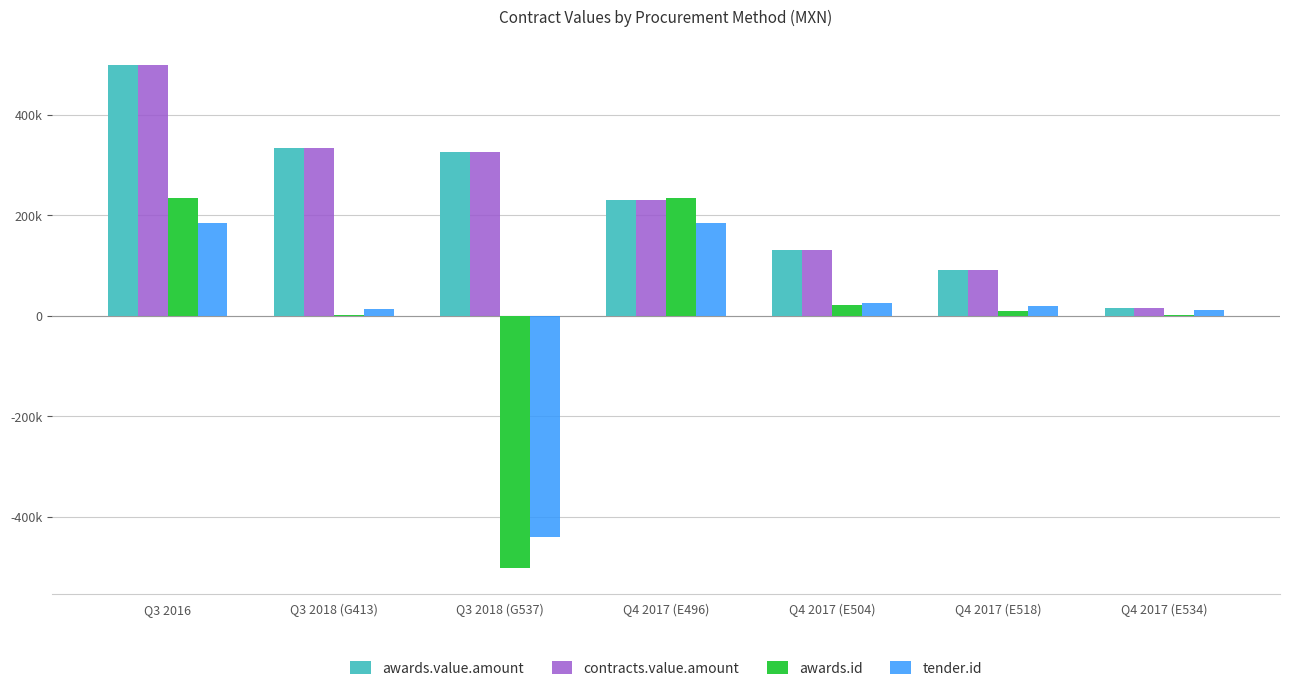

Reading left to right, what are all the values shown in this chart?

awards.value.amount: Q3 2016=500235.1	Q3 2018 (G413)=333267.0	Q3 2018 (G537)=326355.2	Q4 2017 (E496)=231144.5	Q4 2017 (E504)=130890.0	Q4 2017 (E518)=90406.0	Q4 2017 (E534)=14850.0
contracts.value.amount: Q3 2016=500235.1	Q3 2018 (G413)=333267.0	Q3 2018 (G537)=326355.2	Q4 2017 (E496)=231144.5	Q4 2017 (E504)=130890.0	Q4 2017 (E518)=90406.0	Q4 2017 (E534)=14850.0
awards.id: Q3 2016=233936.0	Q3 2018 (G413)=1445.0	Q3 2018 (G537)=-502597.0	Q4 2017 (E496)=233878.0	Q4 2017 (E504)=22498.0	Q4 2017 (E518)=9078.0	Q4 2017 (E534)=1762.0
tender.id: Q3 2016=185141.4	Q3 2018 (G413)=12905.4	Q3 2018 (G537)=-439703.6	Q4 2017 (E496)=185141.4	Q4 2017 (E504)=25966.4	Q4 2017 (E518)=19606.4	Q4 2017 (E534)=10942.4